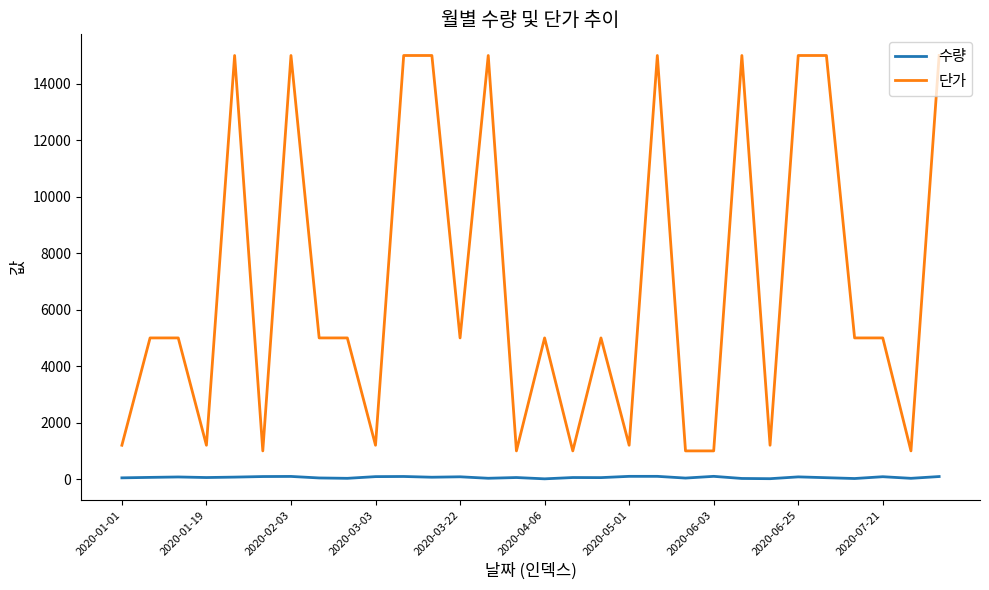

What is the lowest value of the 단가 series?

1000